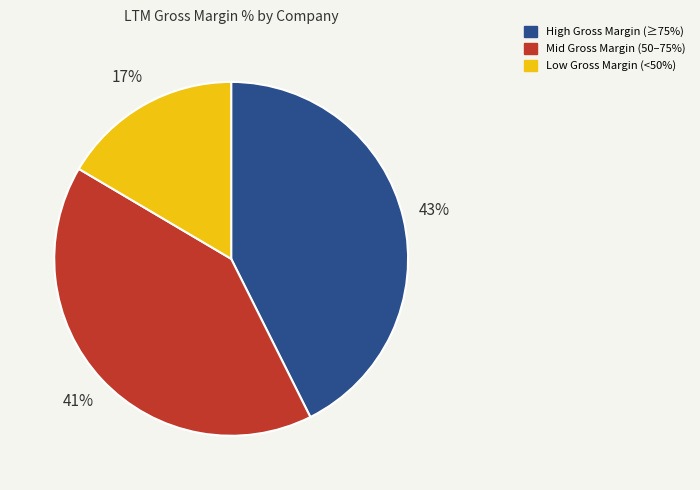

Which slice is the largest?

High Gross Margin (≥75%)